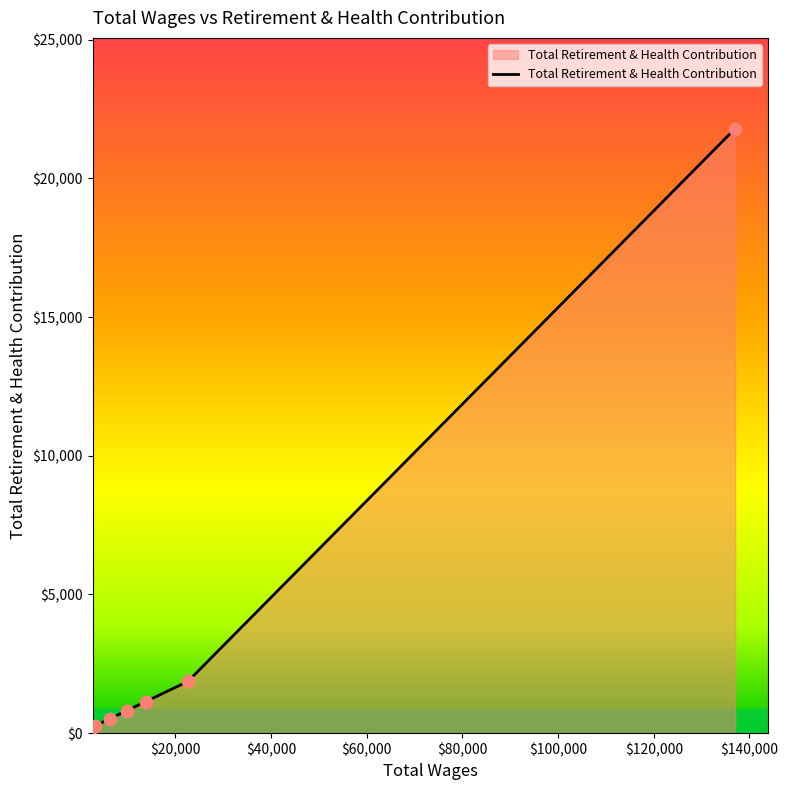

What is the greatest value displayed?

21796